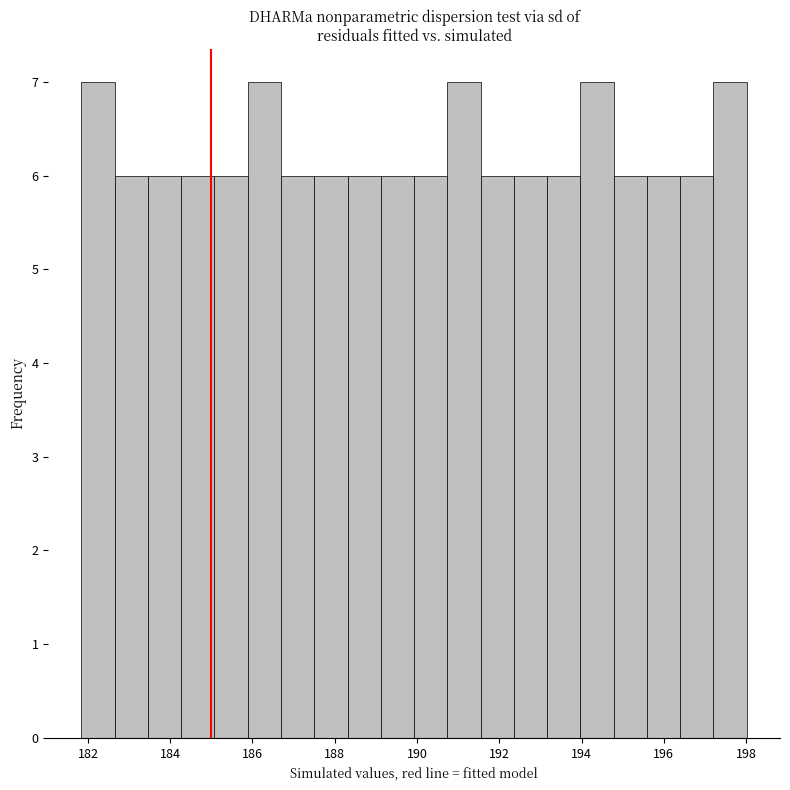

Reading left to right, list every bar in this chart as the range it spans on the x-axis followed by its height. Neither the bar edges nor the heights are printed on the chart, so give them approximately, as read against the axes.

181.8 to 182.6: 7
182.6 to 183.4: 6
183.4 to 184.2: 6
184.2 to 185.0: 6
185.0 to 185.8: 6
185.8 to 186.6: 7
186.6 to 187.6: 6
187.6 to 188.4: 6
188.4 to 189.2: 6
189.2 to 190.0: 6
190.0 to 190.8: 6
190.8 to 191.6: 7
191.6 to 192.4: 6
192.4 to 193.2: 6
193.2 to 194.0: 6
194.0 to 194.8: 7
194.8 to 195.6: 6
195.6 to 196.4: 6
196.4 to 197.2: 6
197.2 to 198.0: 7